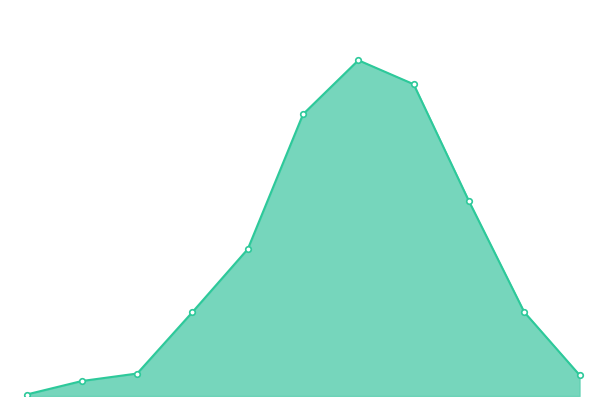

List the labels in order of value, smallest first.

10, 11, 20, 12, 13, 19, 14, 18, 15, 17, 16